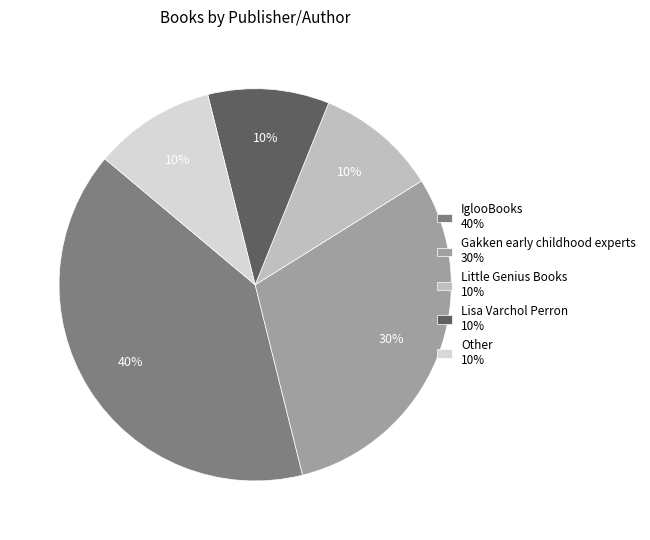

Is Gakken early childhood experts the majority of the pie?

No